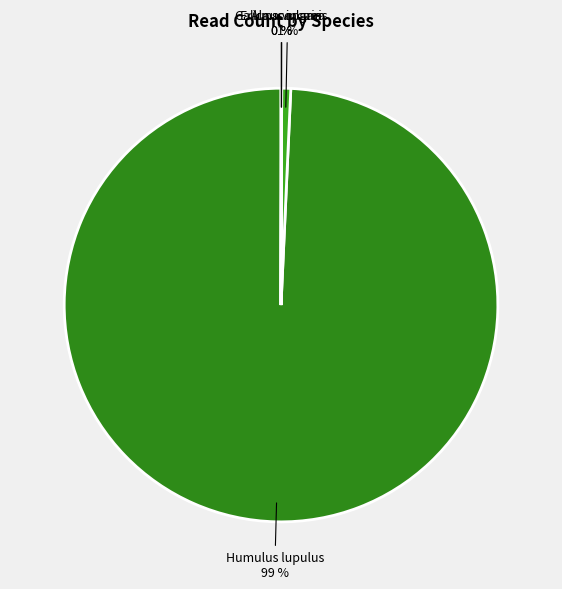

Is the sum of Alnus incana and Humulus lupulus greater than half?

Yes